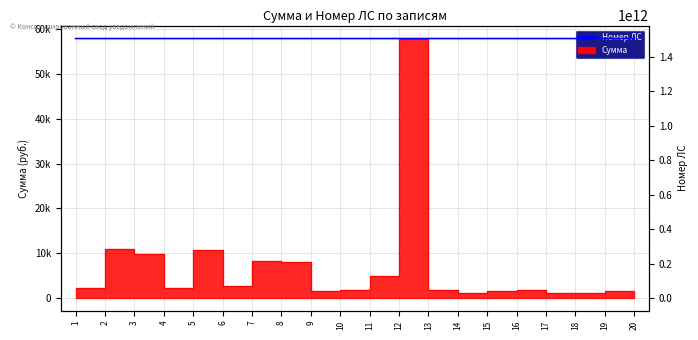

Reading right to left, what are all the values shown in this chart?

20=1507030000831	19=1507030005038	18=1507030000218	17=1507030000581	16=1507030000770	15=1507030008526	14=1507030000398	13=1507030000372	12=1507020005246	11=1507020004303	10=1507020004515	9=1507020004513	8=1507020000902	7=1507020005055	6=1507020005108	5=1507020005035	4=1507020004439	3=1507020004442	2=1507020003830	1=1507020004455